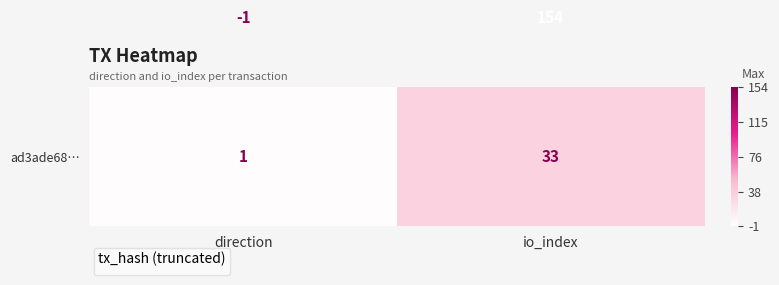

How many series are shown in this chart?

2